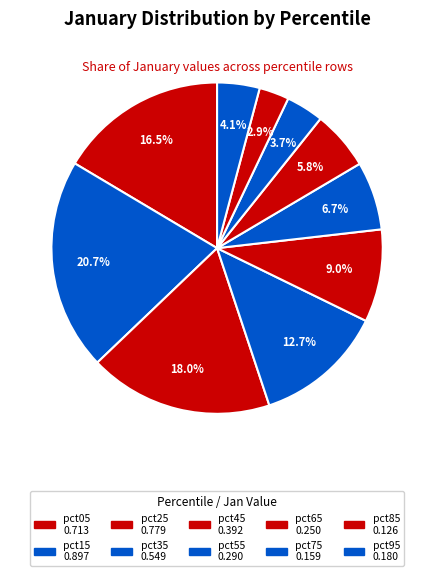

Is it true that pct45 is 9% of the pie?

True